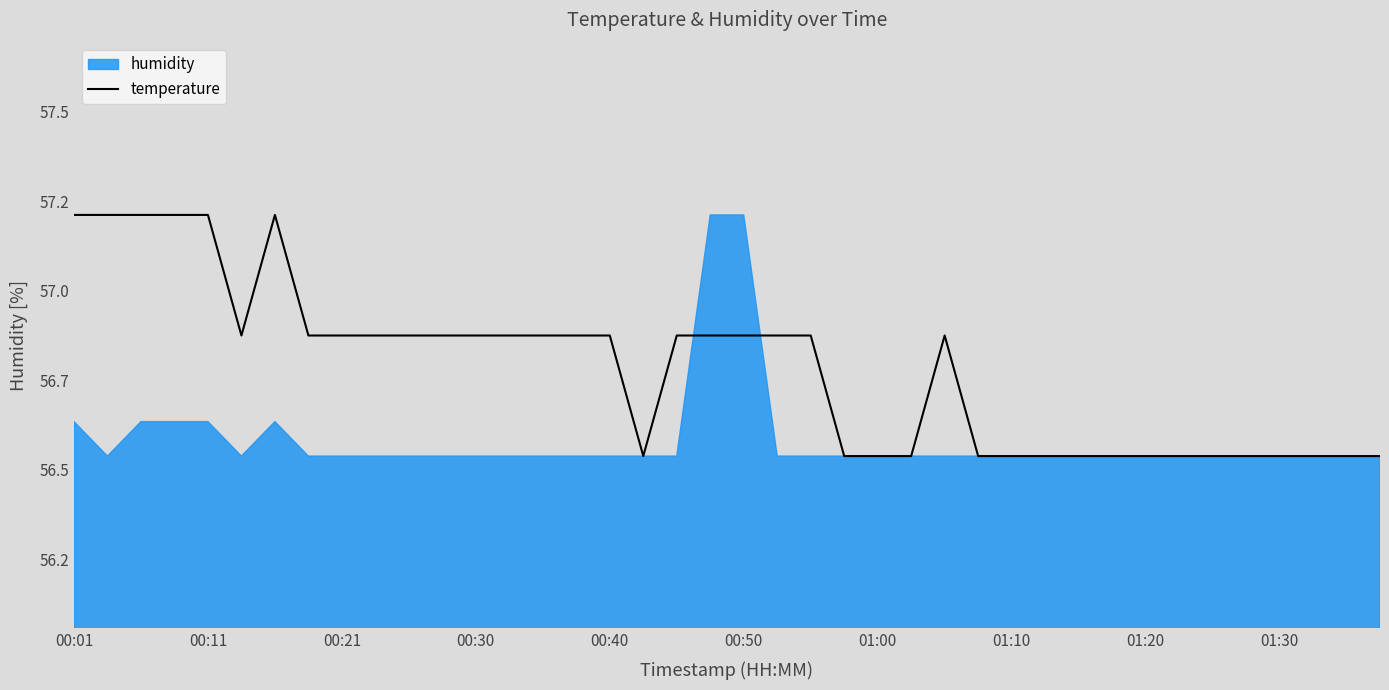

What is the approximate value at 00:40?

56.8